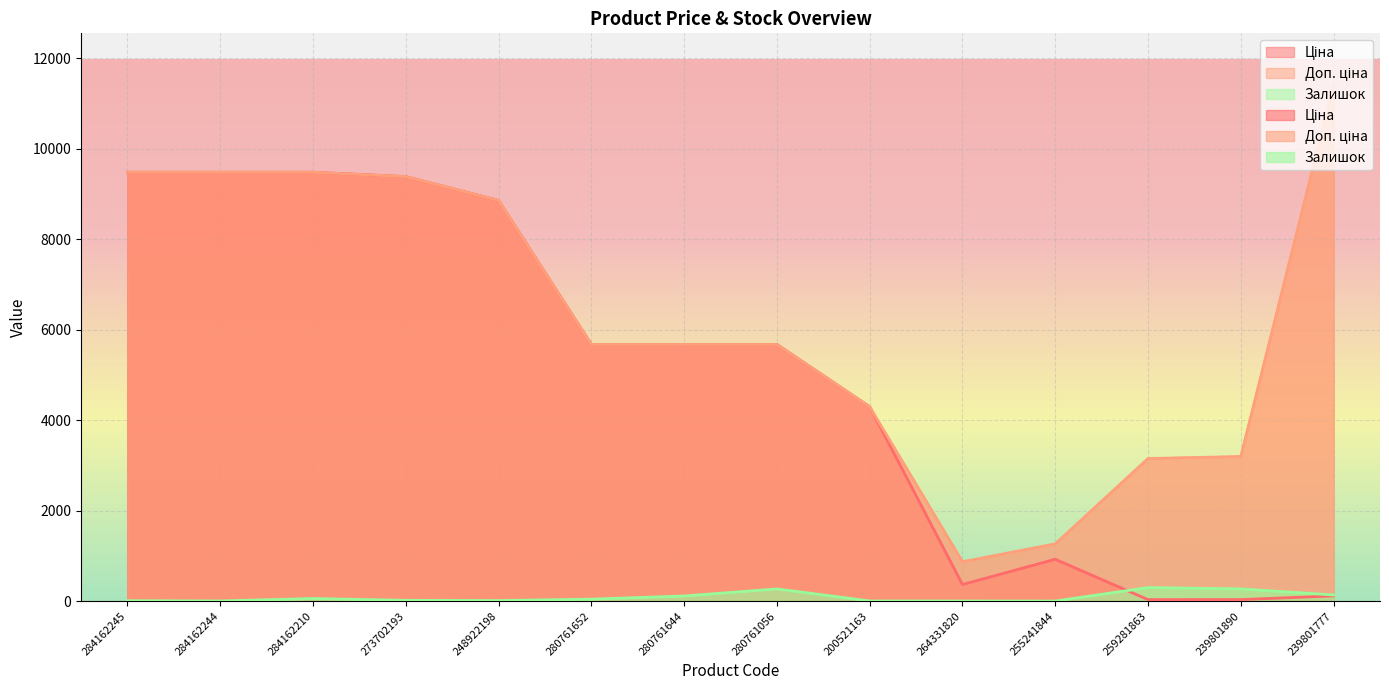

What is the difference between the Ціна values at 280761056 and 284162244?

3806.2